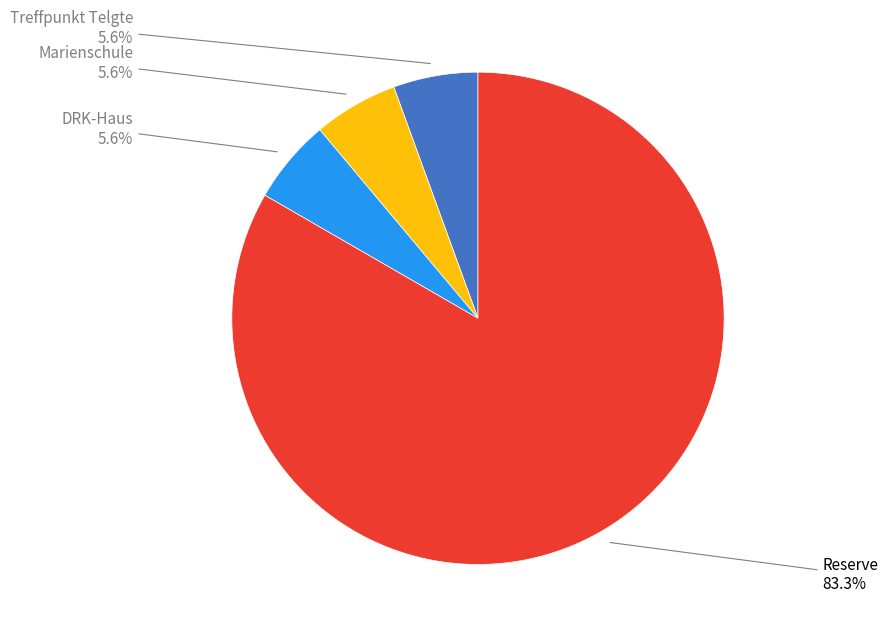

Is there a majority slice in this chart?

Yes